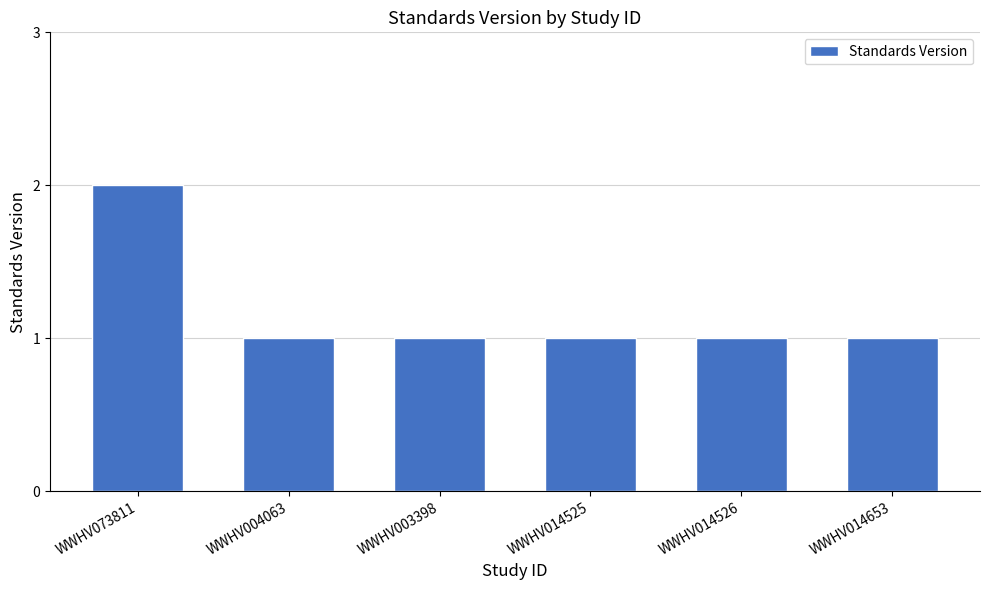

The value at WWHV014653 is 2. True or false?

False